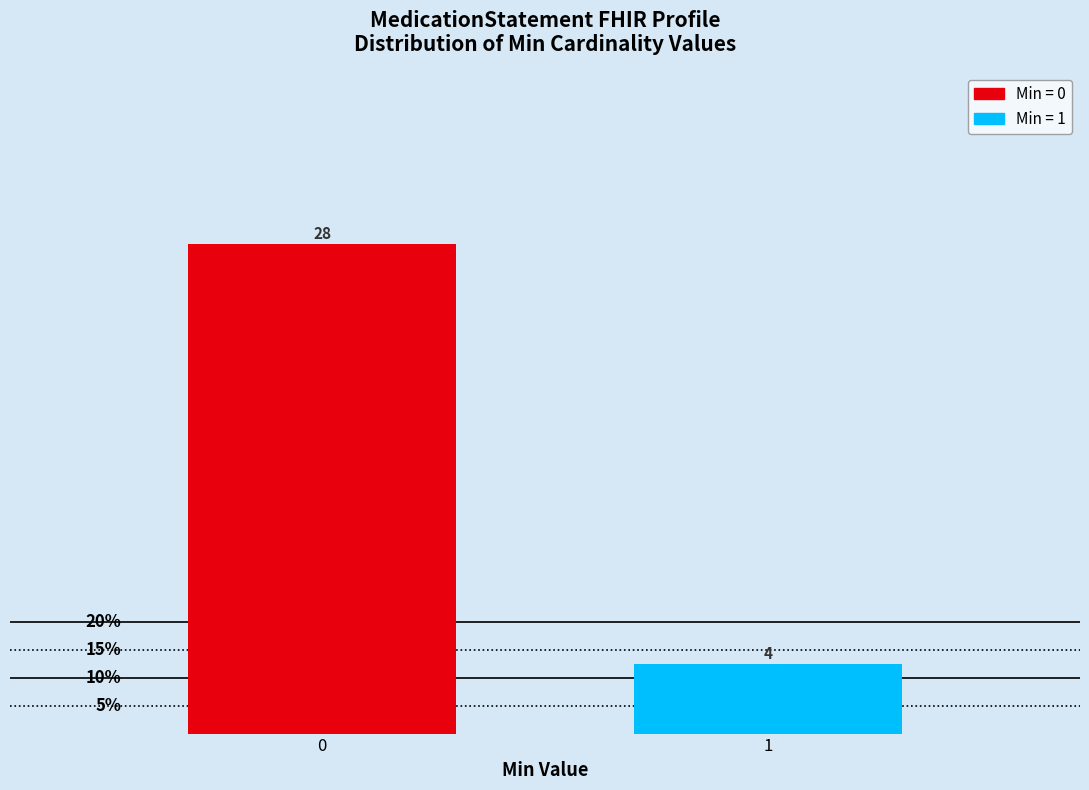

Are the bars horizontal?

No